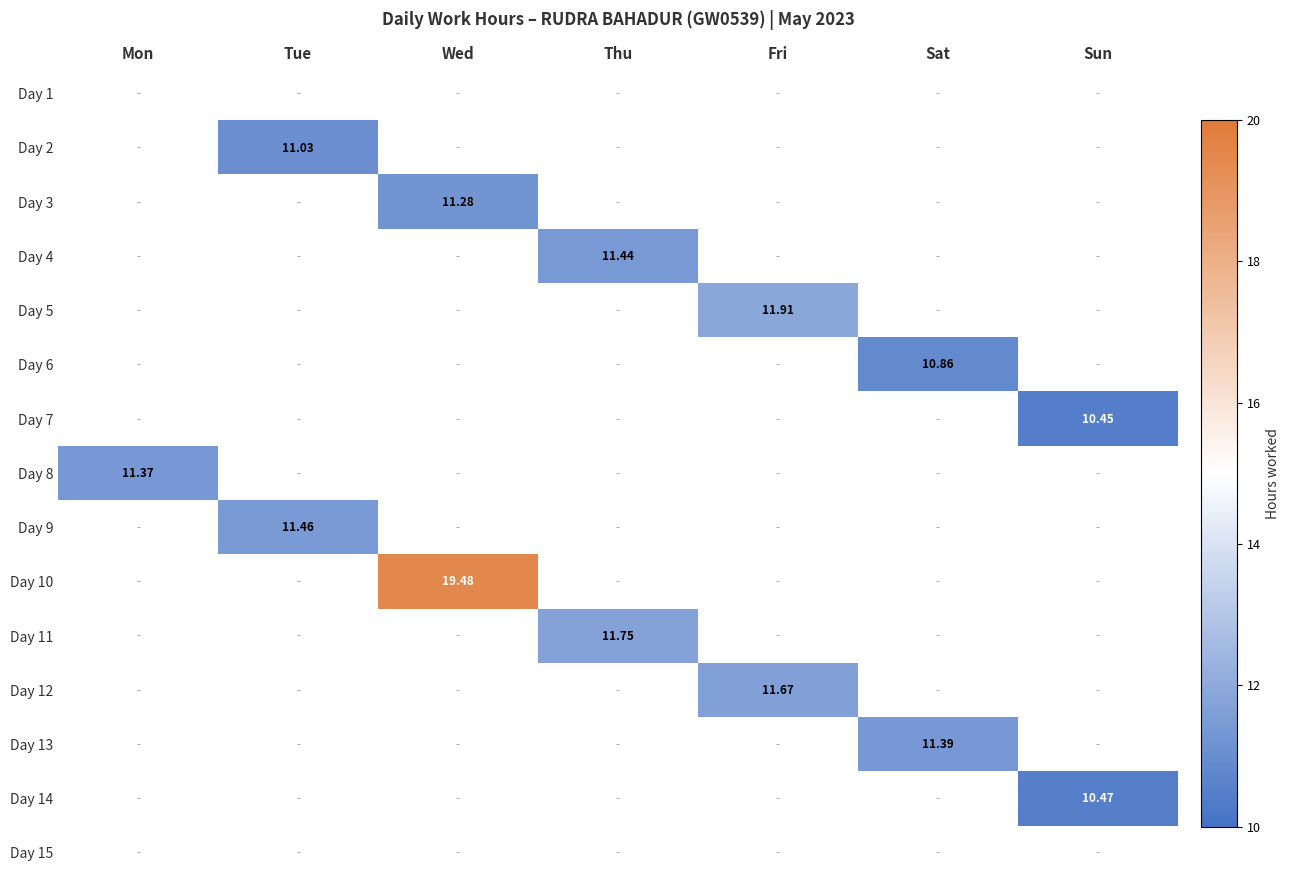

Which series has the largest total across all categories?

Day 10